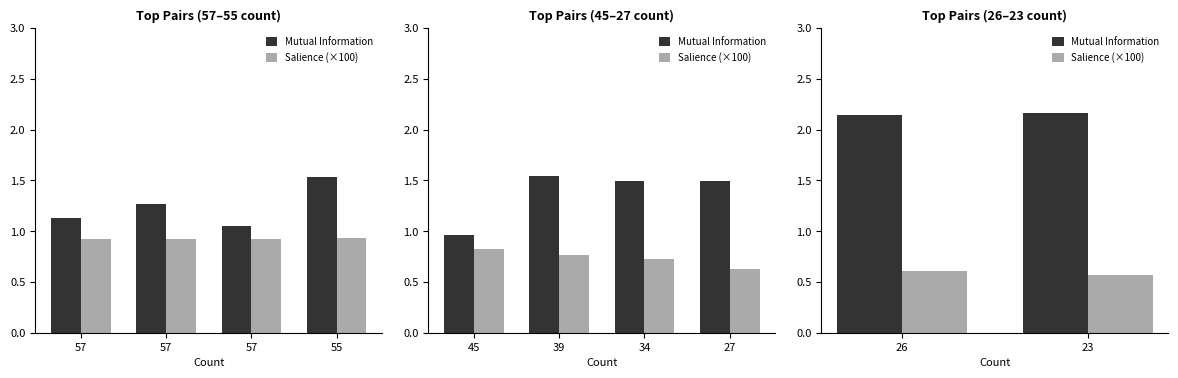

At 26, list the series in order from smallest to largest.

Salience (×100), Mutual Information